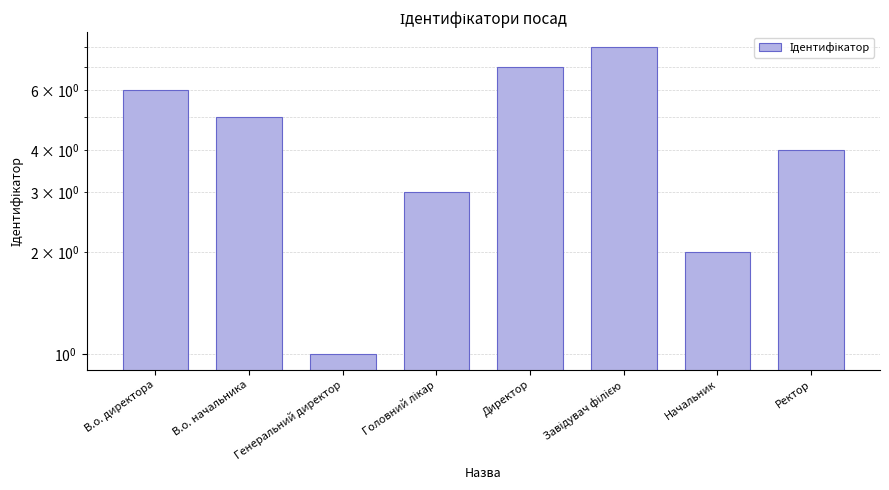

What is the value of the 1st bar from the left?

6